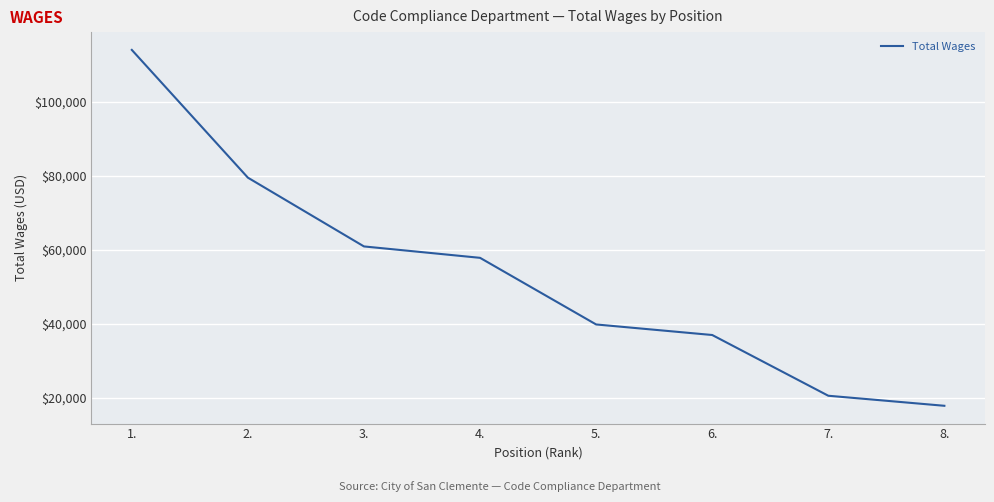

How many series are shown in this chart?

1